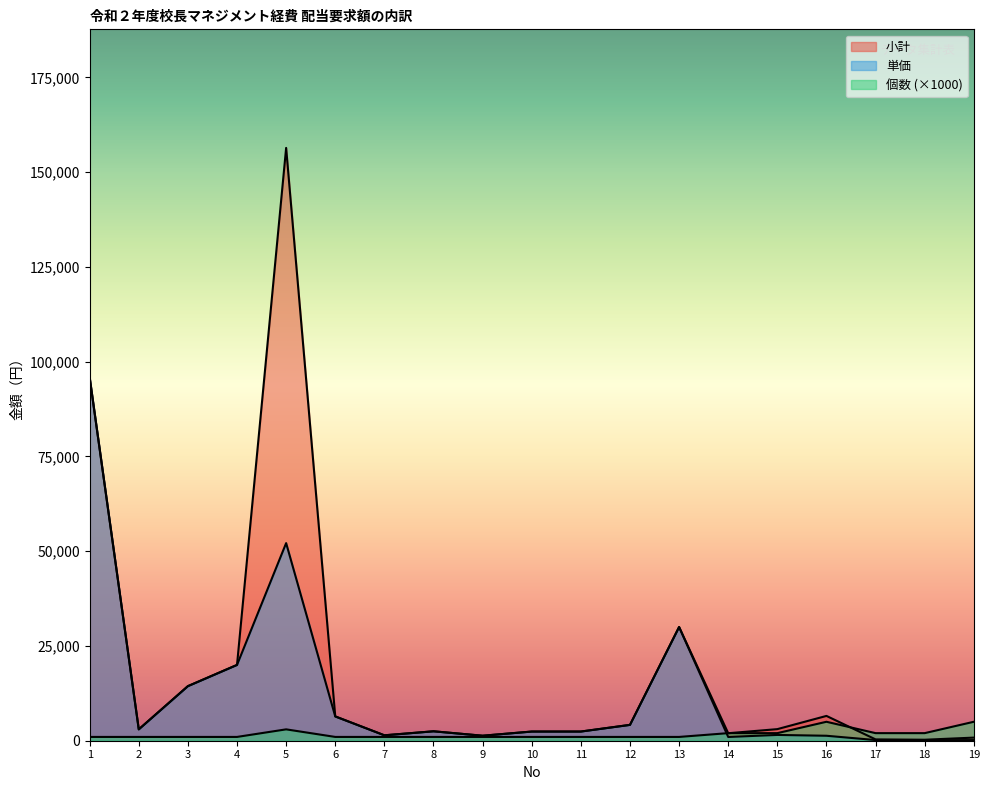

How many lines are shown in the chart?

3